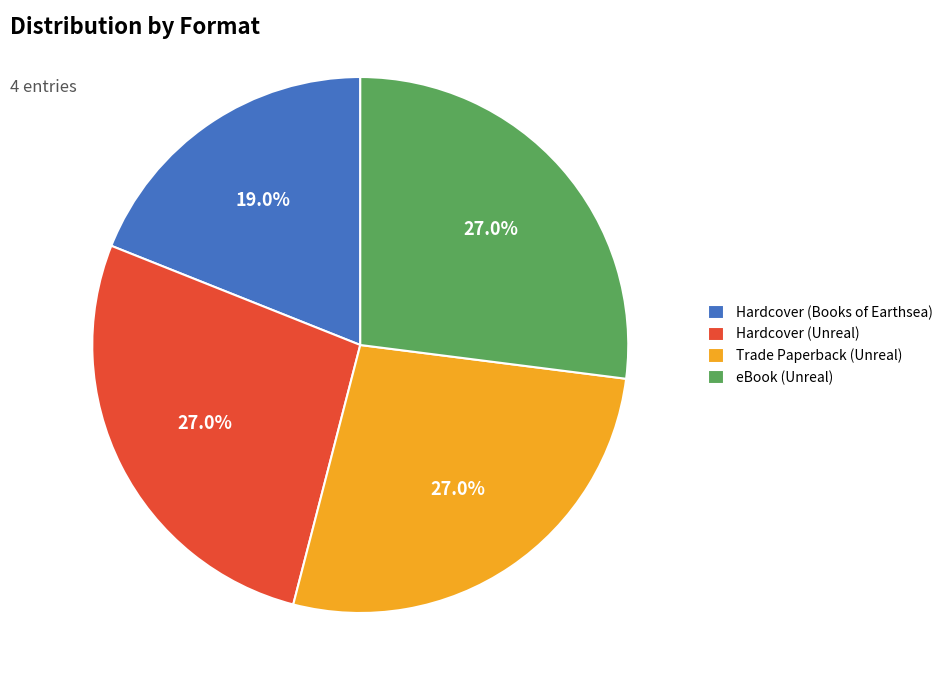

Between Hardcover (Books of Earthsea) and eBook (Unreal), which is larger?

eBook (Unreal)